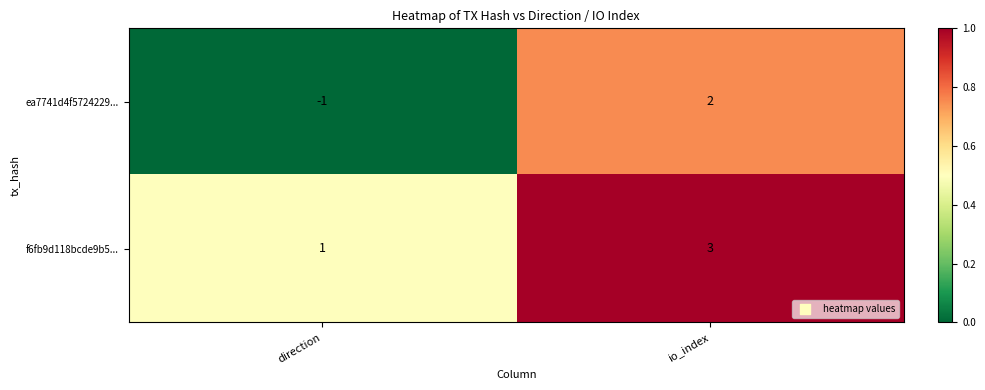

Count the number of categories in the chart.

2